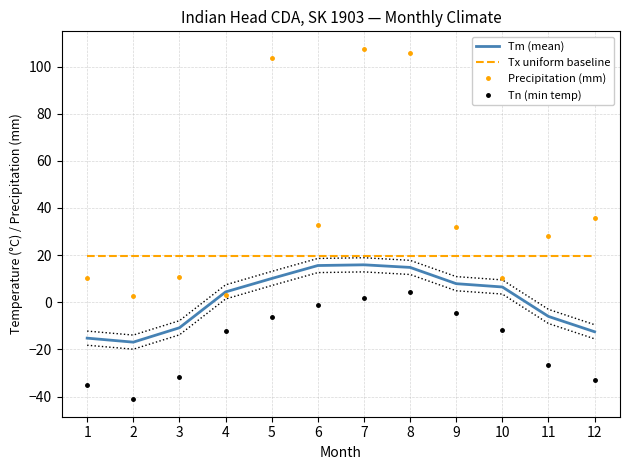

What is the total value across all series at 3?

-12.1